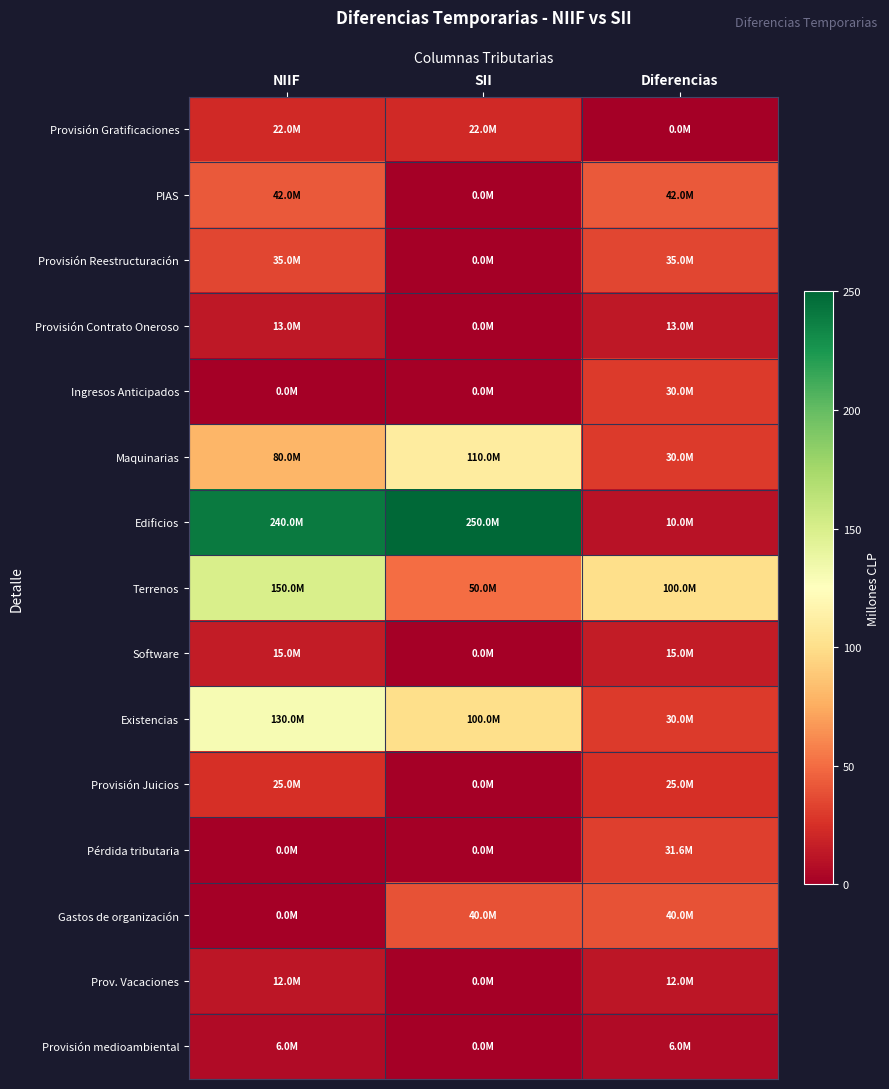

What is the total value across all series at Diferencias?

419.6